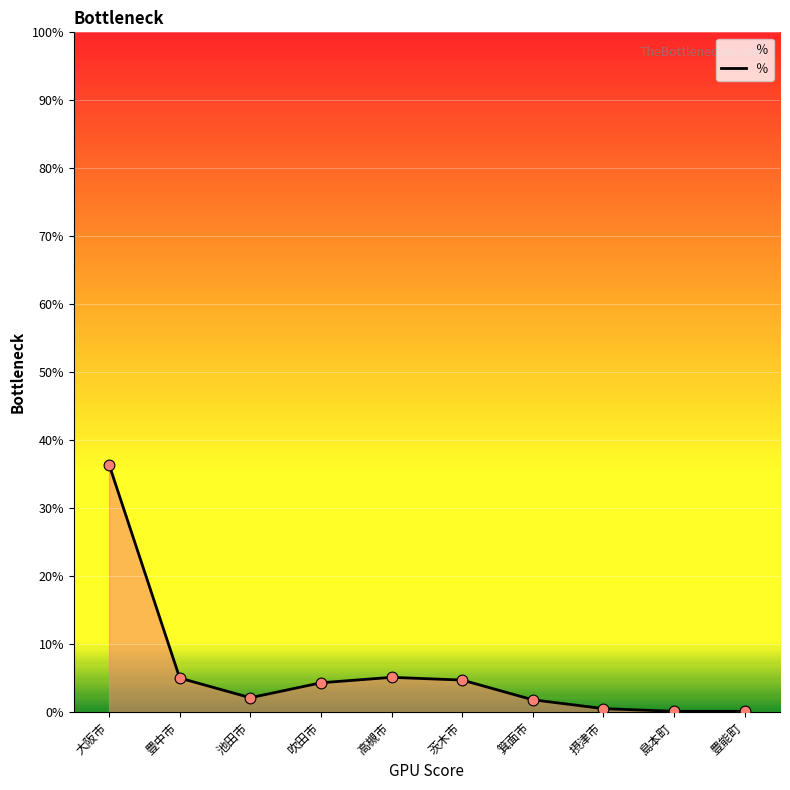

What is the change in value from 大阪市 to 吹田市?

-32.1